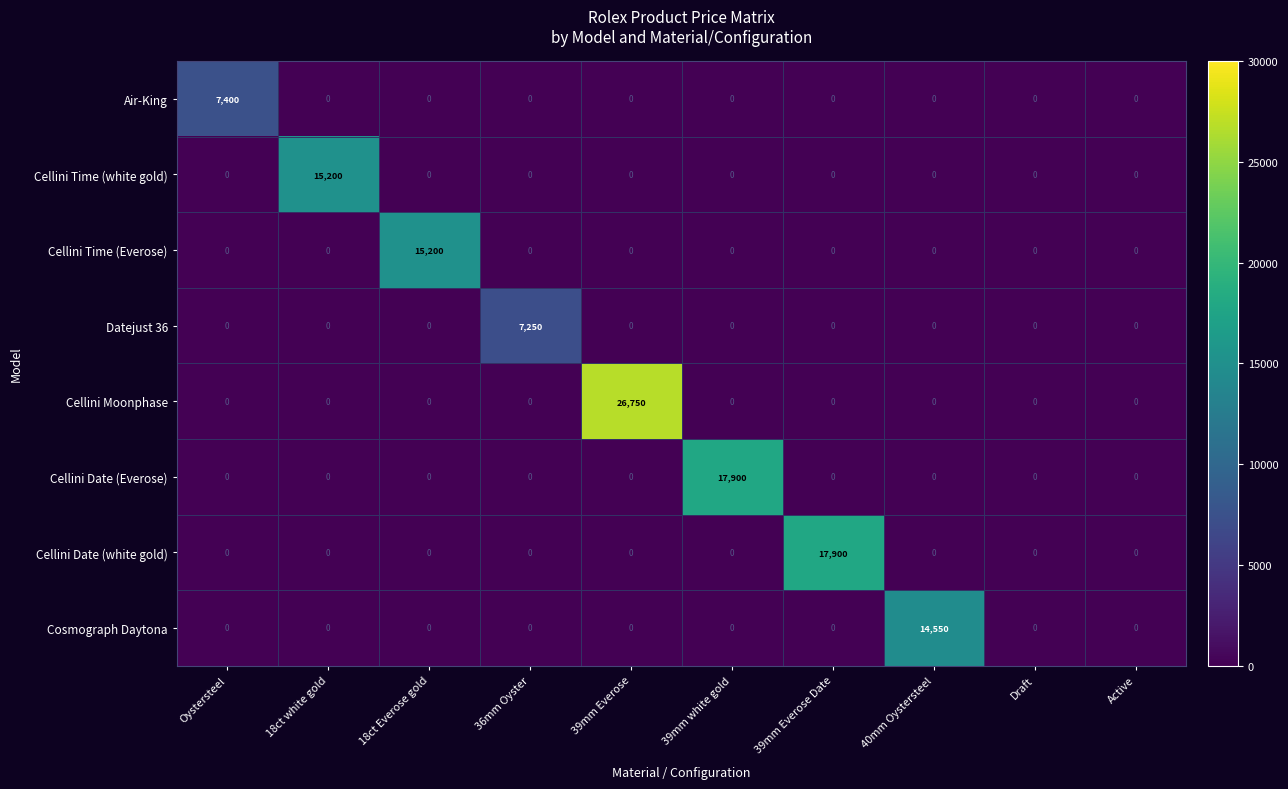

What is the total value across all series at 39mm Everose?

26750